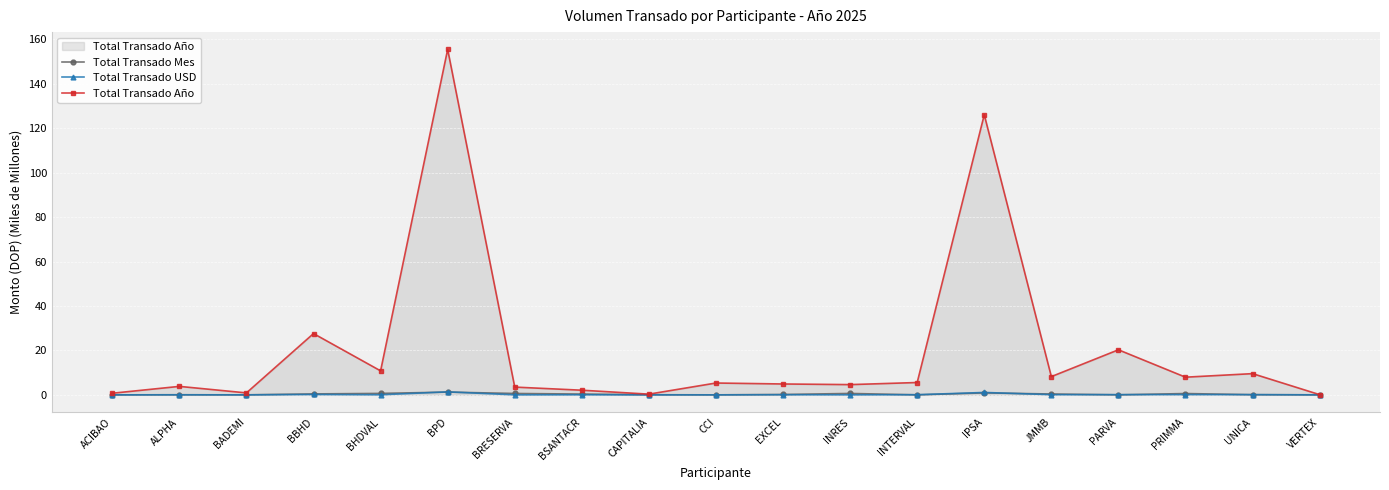

What is the difference between the second highest and second lowest values in the Total Transado Año series?

125.8